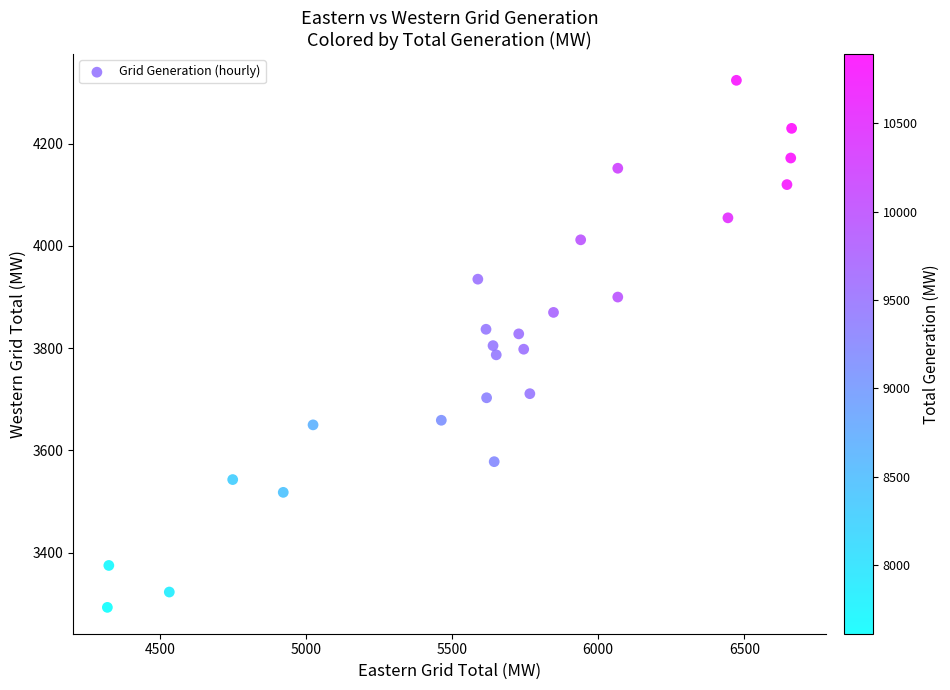

What is the range of X values (max minus min)?

2342